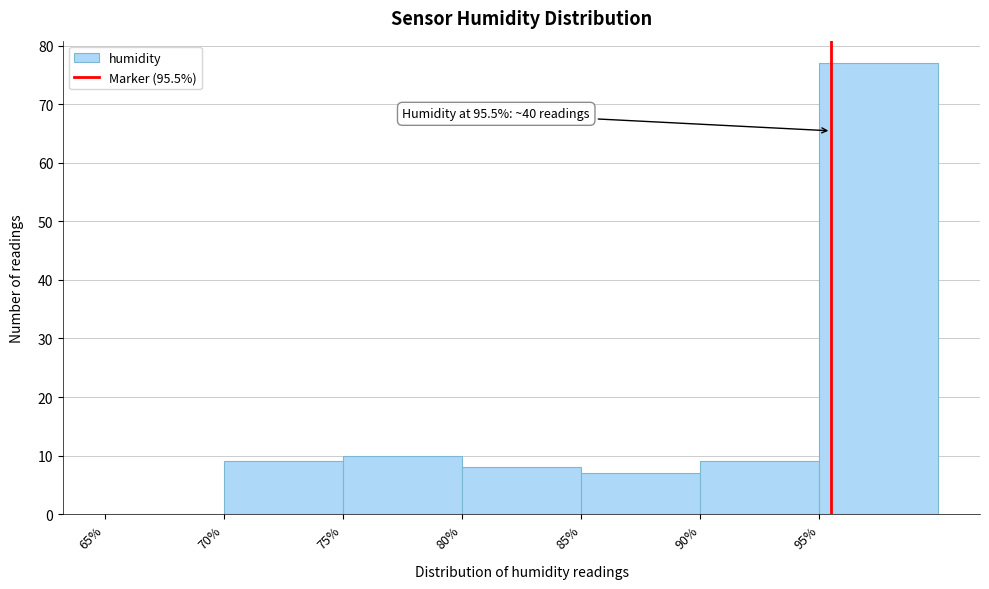

Which range on the x-axis has the tallest bar?

95 to 100